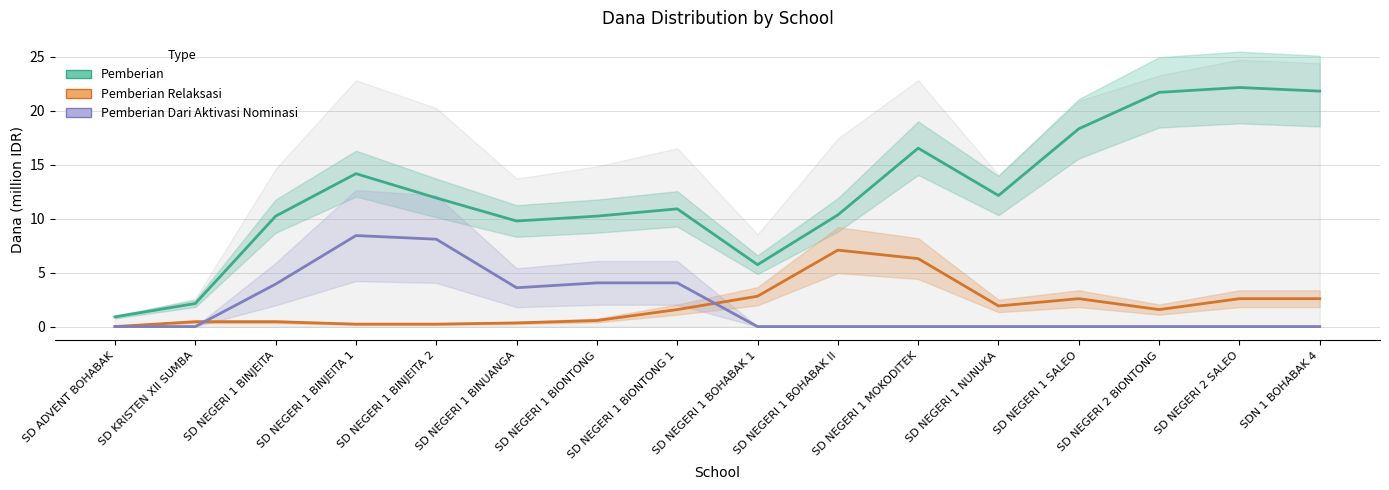

Is it true that Pemberian Relaksasi equals 0.3 at SD NEGERI 1 BINUANGA?

True